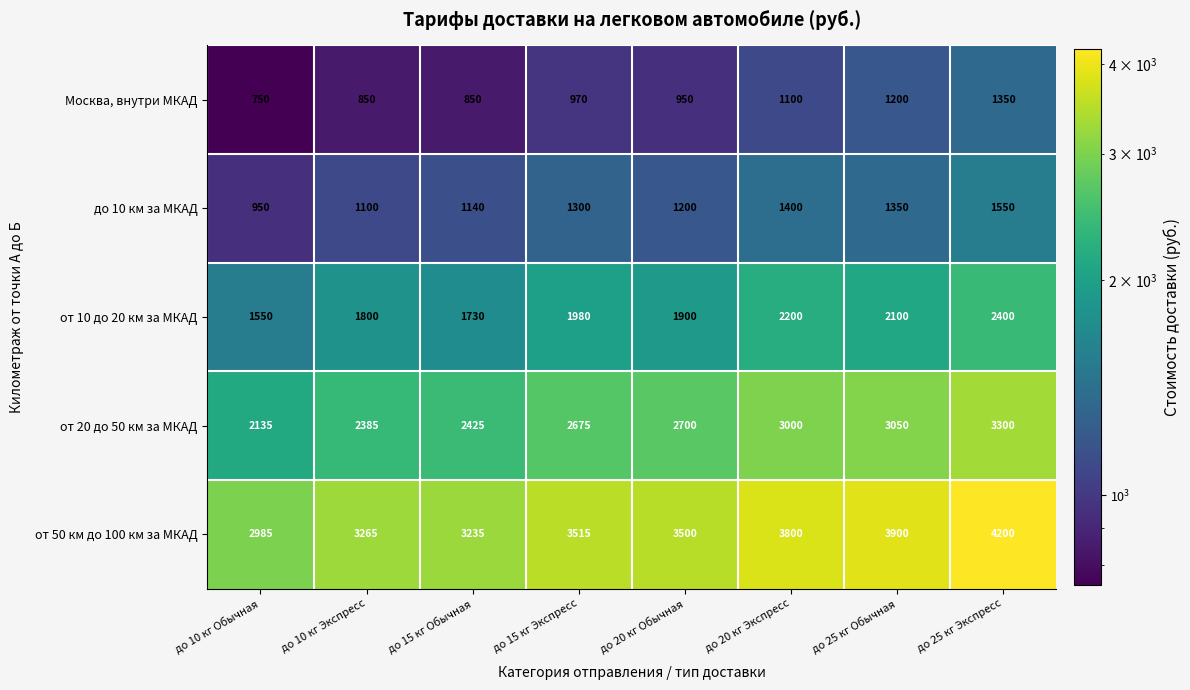

What is the difference between the second highest and second lowest values in the Москва, внутри МКАД series?

350